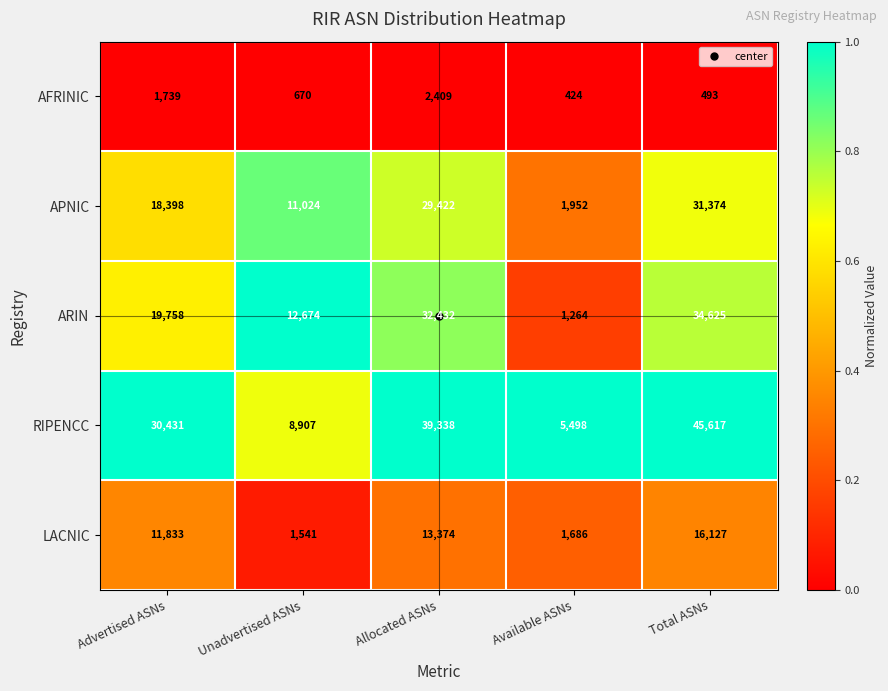

What is the total value across all series at Advertised ASNs?

82159